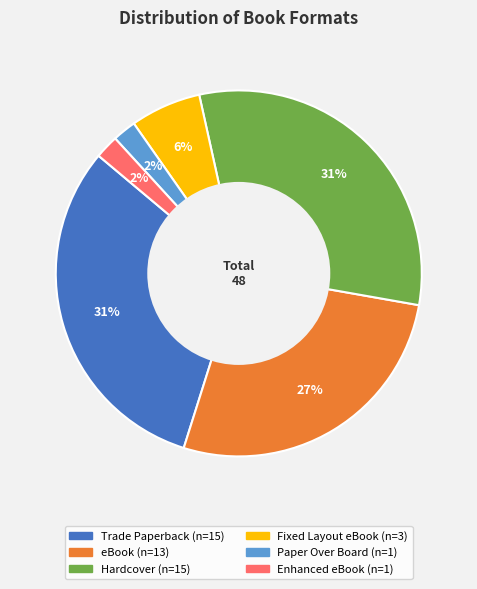

To the nearest percent, what is the combined percentage of Fixed Layout eBook and Hardcover?

37%